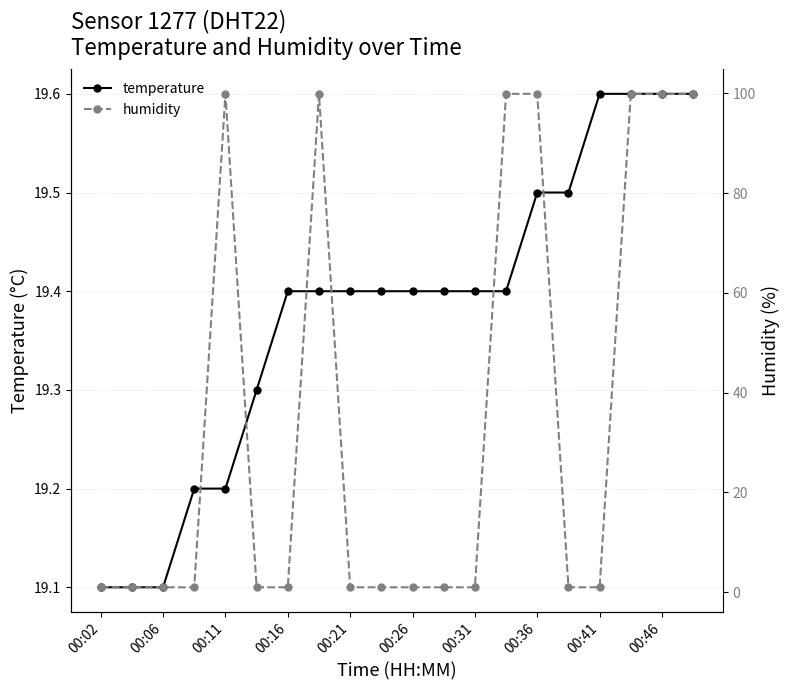

Is it true that temperature equals 19.4 at 00:16?

True